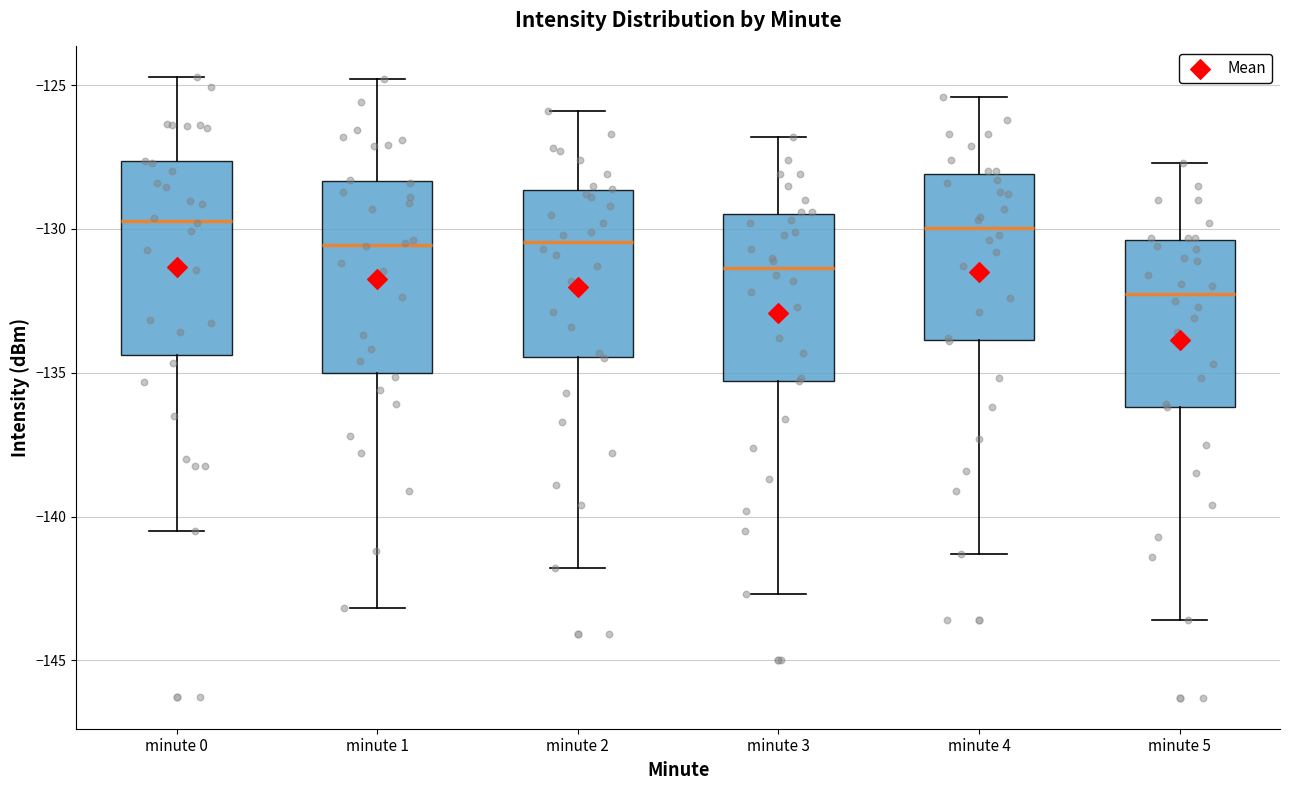

Reading left to right, transcribe this box plot: for each box, give where its median line is, the range the box spans, and where its two whiskers end, as read against the y-axis. The values are not printed on the chart, so give them approximately, as read against the axis.

minute 0: median -129.5, box -134.5 to -127.5, whiskers -140.5 to -124.5
minute 1: median -130.5, box -135.0 to -128.5, whiskers -143.0 to -125.0
minute 2: median -130.5, box -134.5 to -128.5, whiskers -142.0 to -126.0
minute 3: median -131.5, box -135.5 to -129.5, whiskers -142.5 to -127.0
minute 4: median -130.0, box -134.0 to -128.0, whiskers -141.5 to -125.5
minute 5: median -132.0, box -136.0 to -130.5, whiskers -143.5 to -127.5